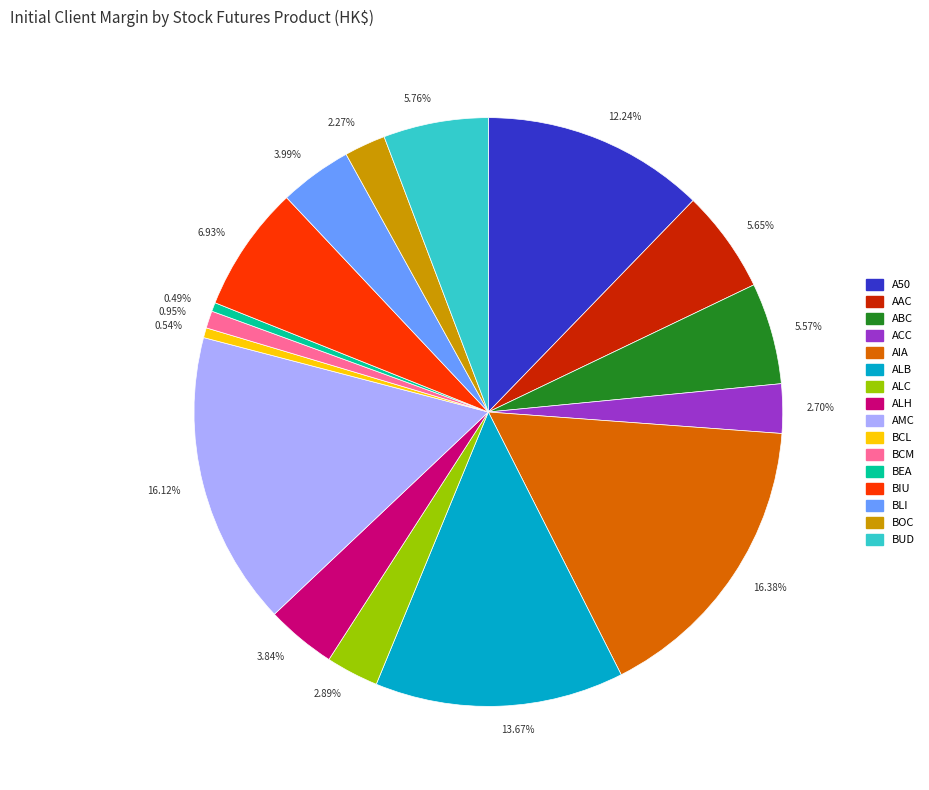

Does 5.57% account for over 50% of the chart?

No